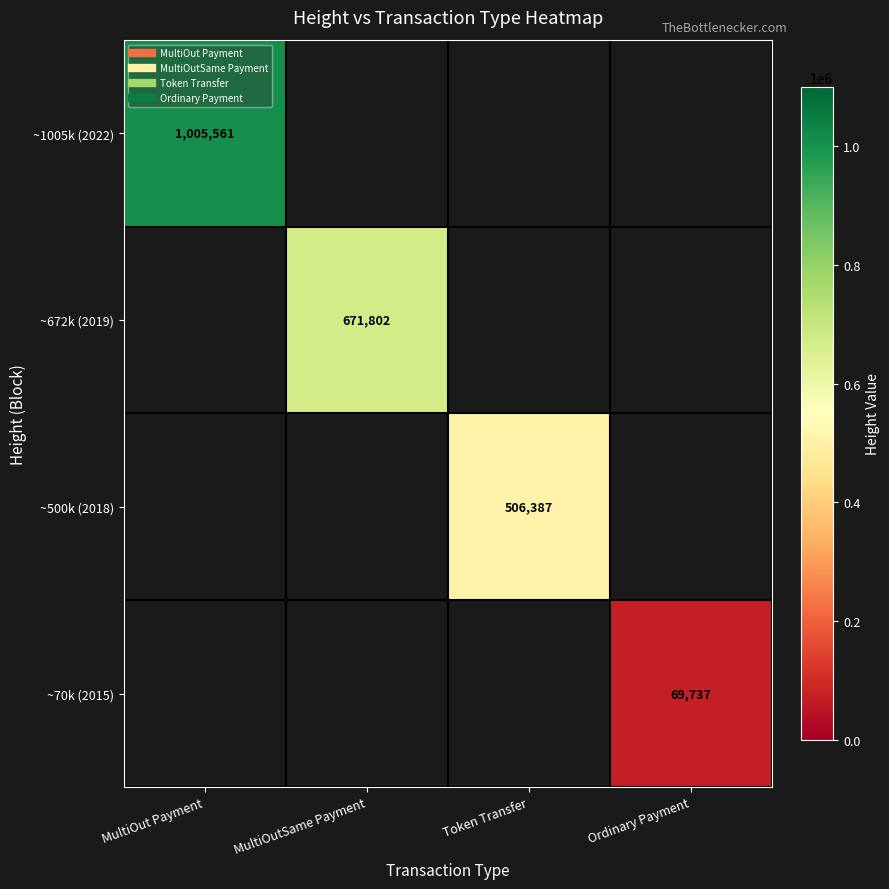

List the series in order of their overall mean, highest first.

~1005k (2022), ~672k (2019), ~500k (2018), ~70k (2015)